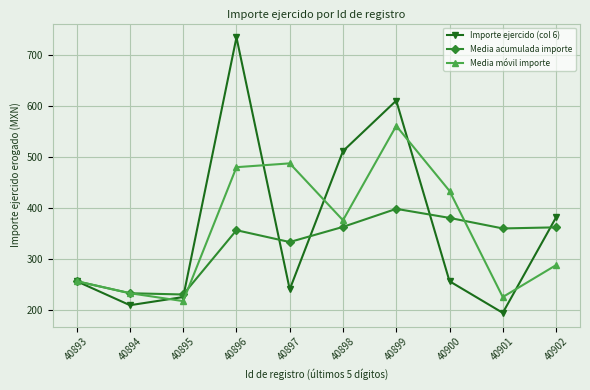

Rank the series by their maximum value, from highest to lowest.

Importe ejercido (col 6), Media móvil importe, Media acumulada importe